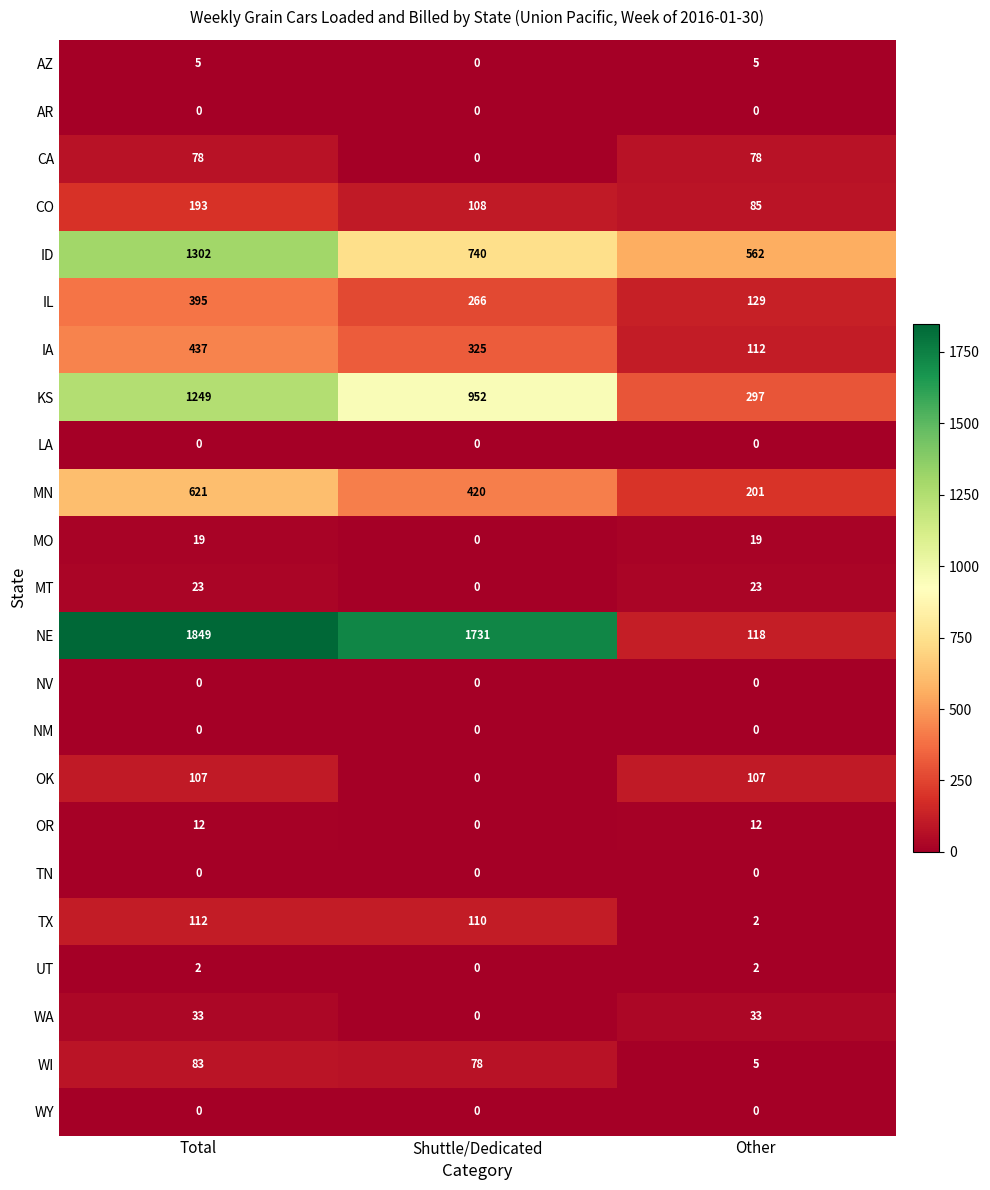

What is the maximum value shown in the chart?

1849